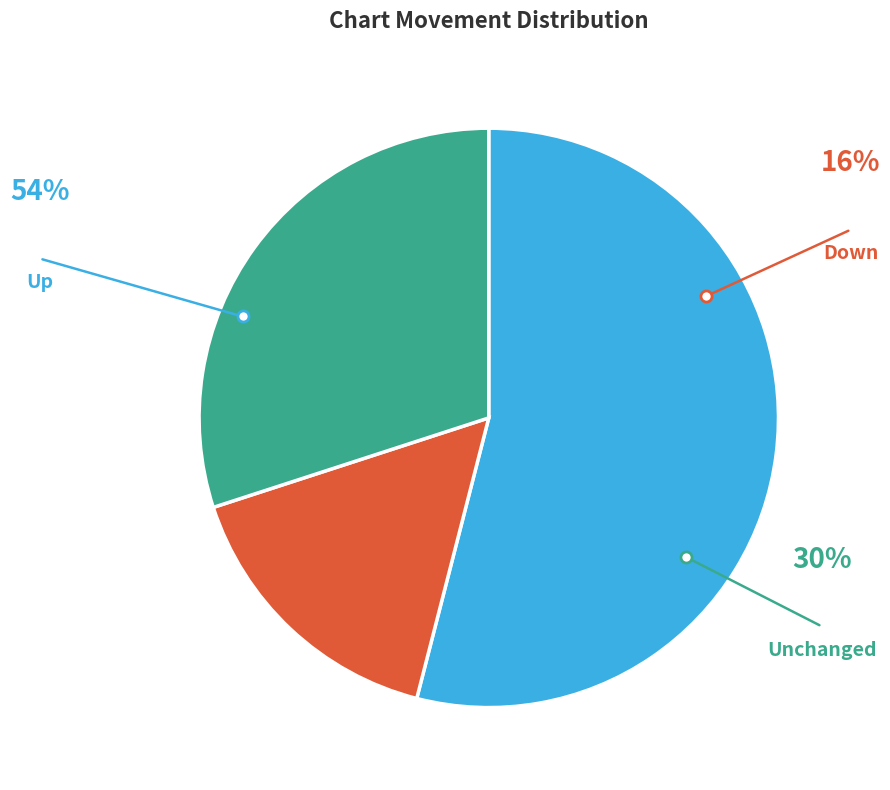

How many slices are in this pie chart?

3